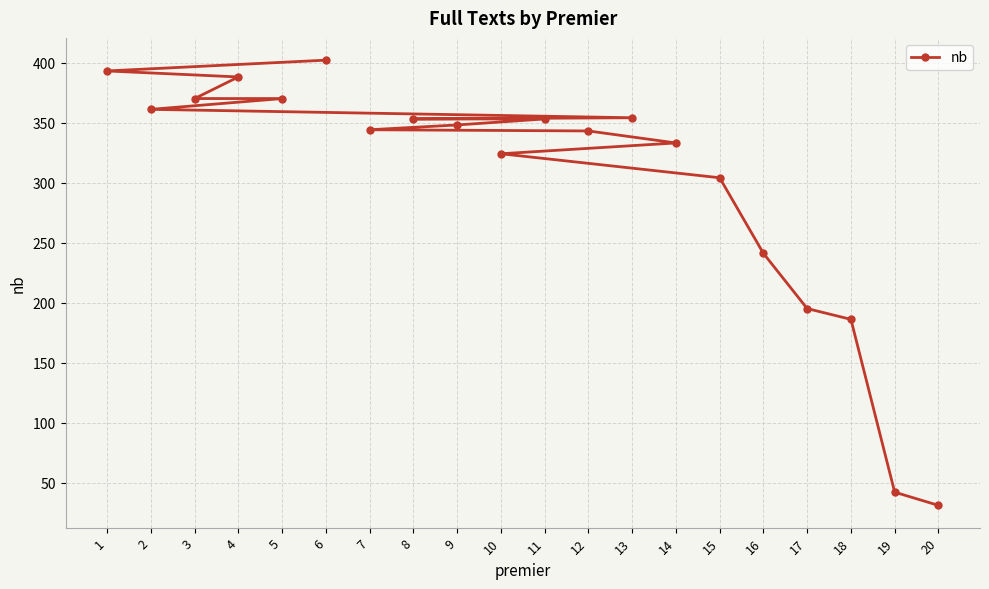

At which label is the value closest to 216?

17